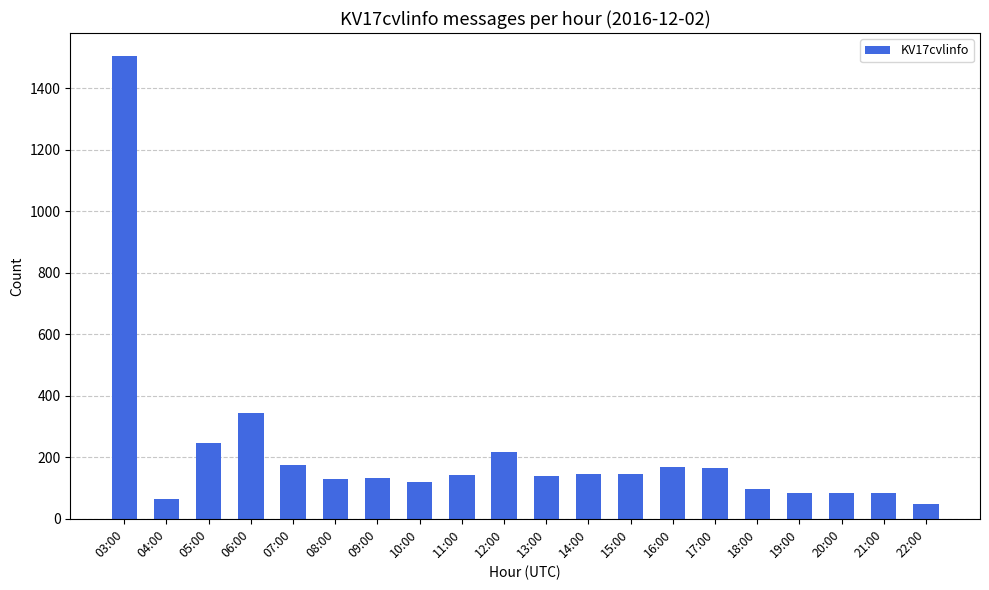

What is the sum of the values at 22:00 and 10:00?

167